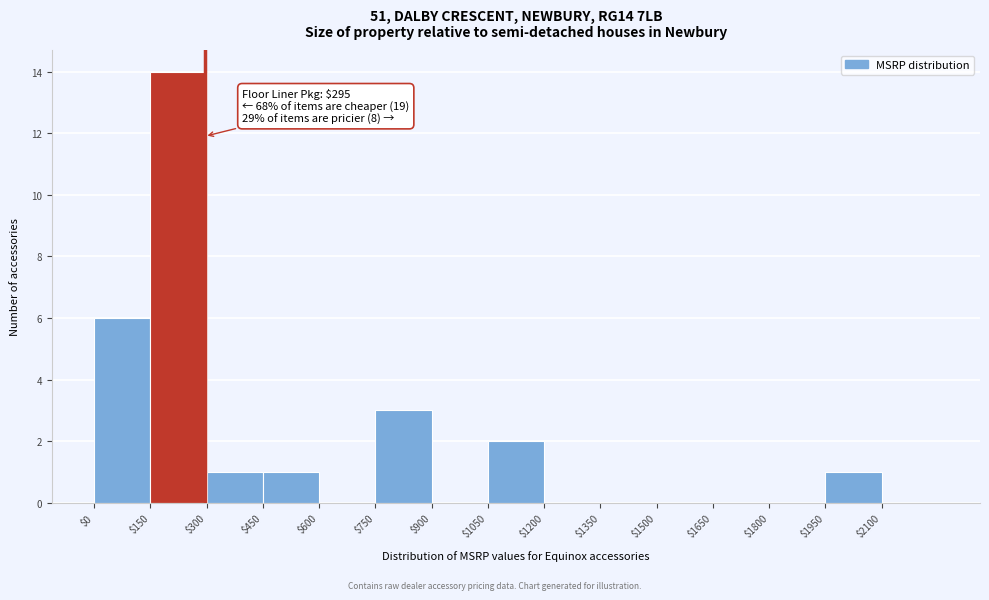

Over which range of the x-axis is the bar tallest?

150 to 300